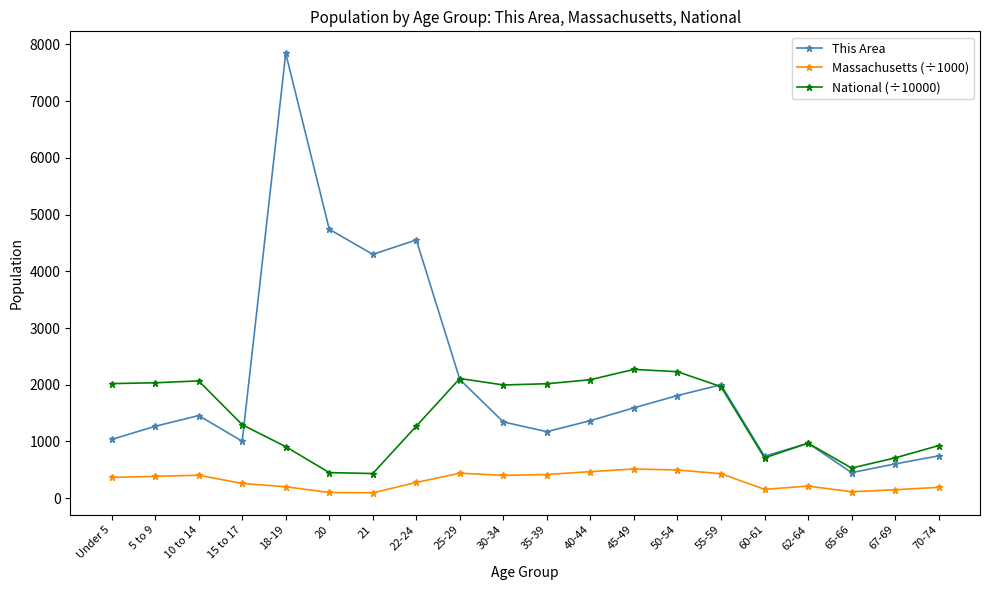

What is the maximum value shown in the chart?

7841.0